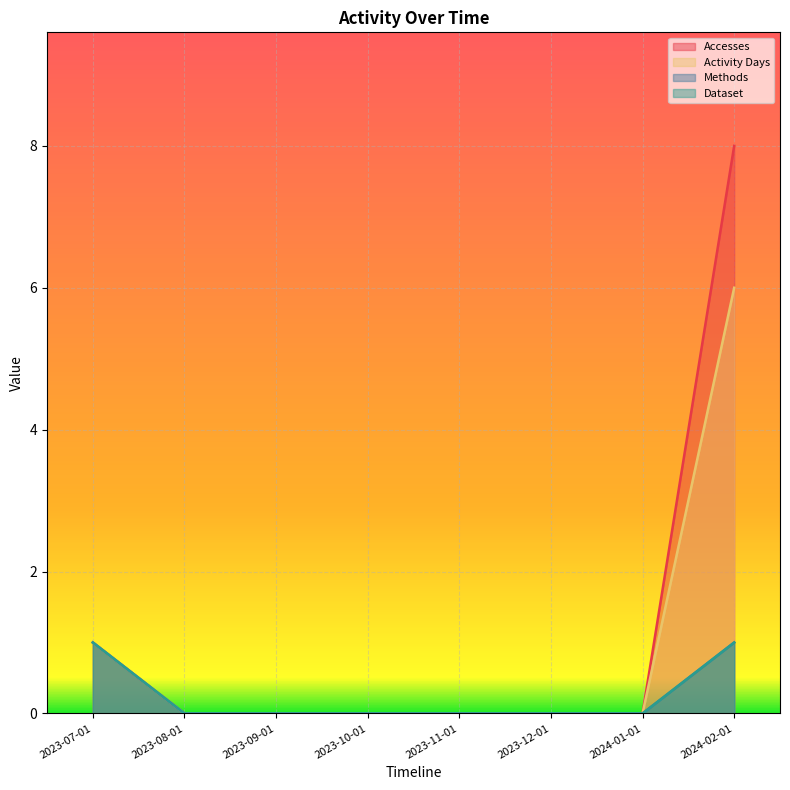

Which series has the largest total across all categories?

Accesses